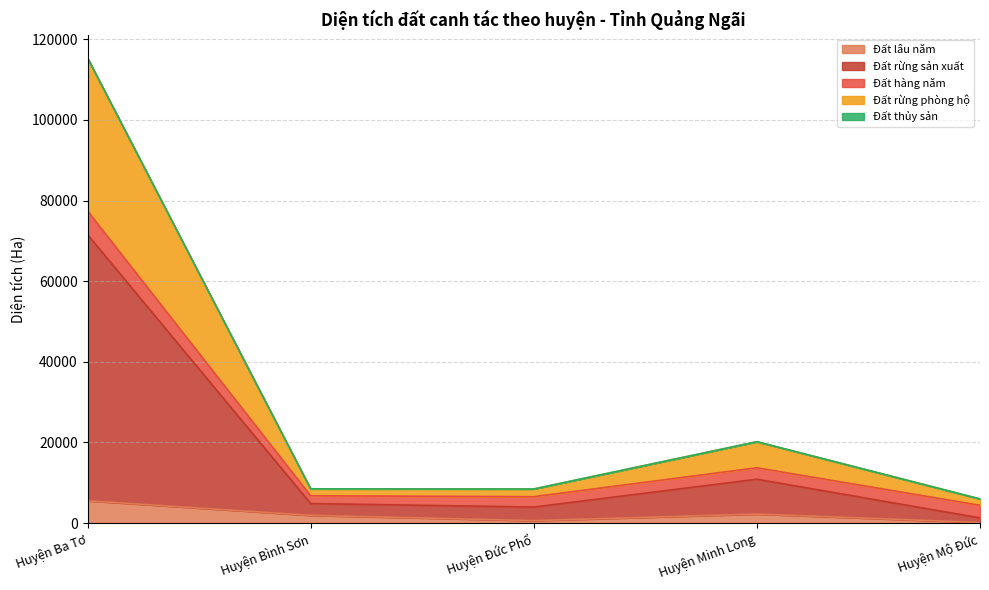

Which has a higher value, Huyện Đức Phổ or Huyện Ba Tơ?

Huyện Ba Tơ